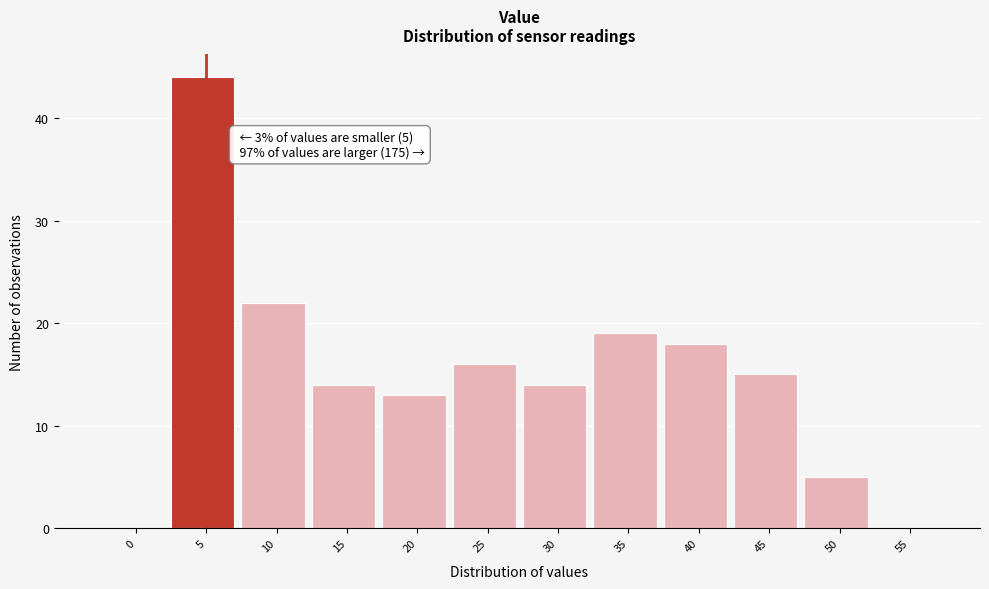

Reading left to right, transcribe all the data shown in this chart.

0=0	5=44	10=22	15=14	20=13	25=16	30=14	35=19	40=18	45=15	50=5	55=0